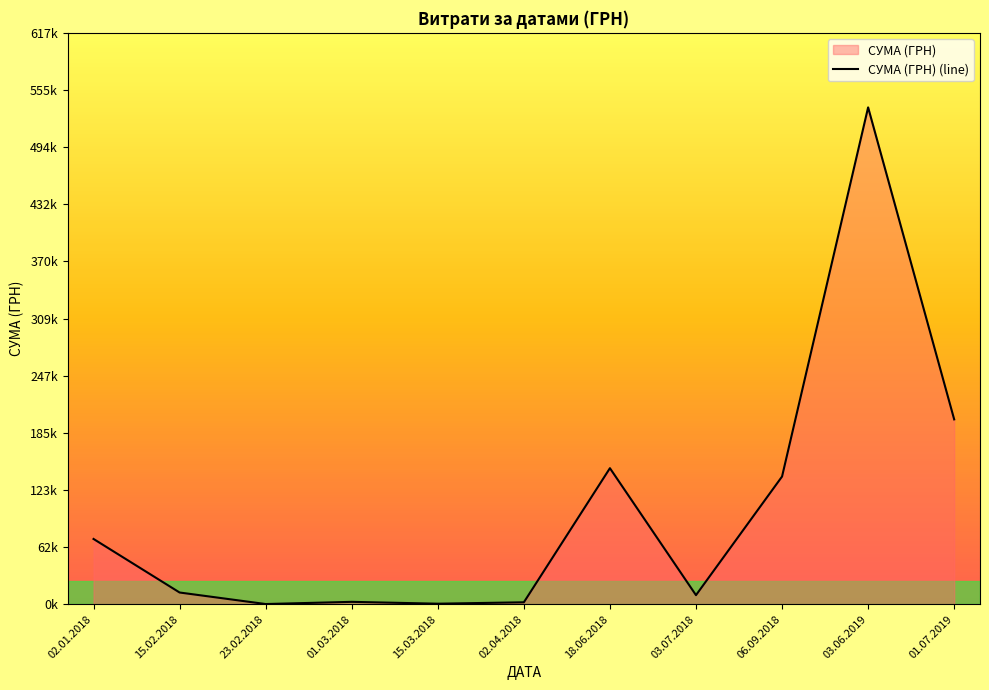

Rank the categories by value from lowest to highest.

23.02.2018, 15.03.2018, 02.04.2018, 01.03.2018, 03.07.2018, 15.02.2018, 02.01.2018, 06.09.2018, 18.06.2018, 01.07.2019, 03.06.2019